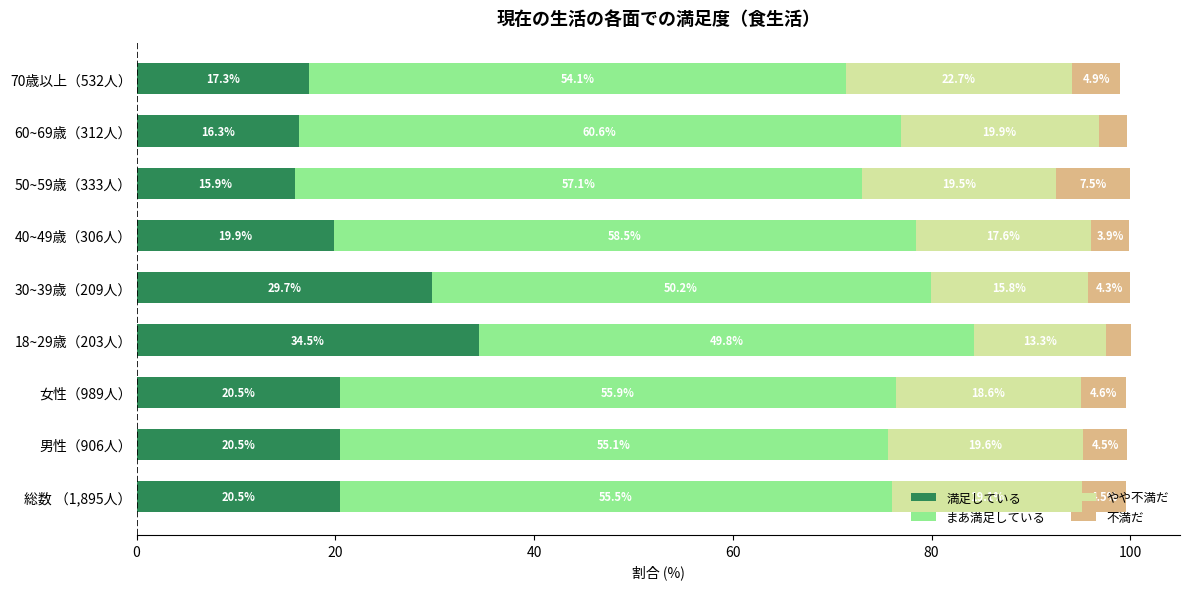

What is the total value across all series at 50~59歳（333人）?

100.0